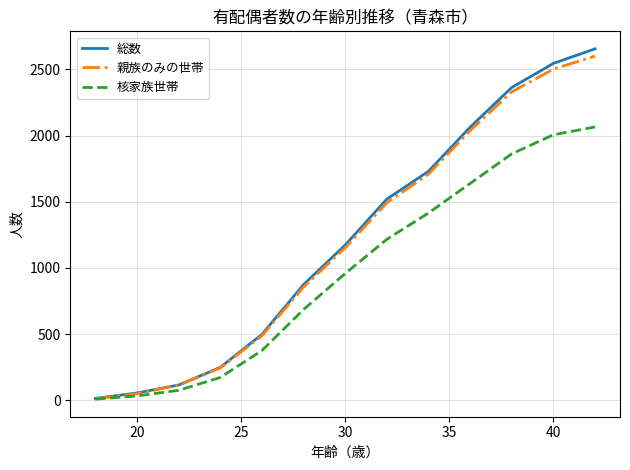

Which series has the largest range (max minus min)?

総数